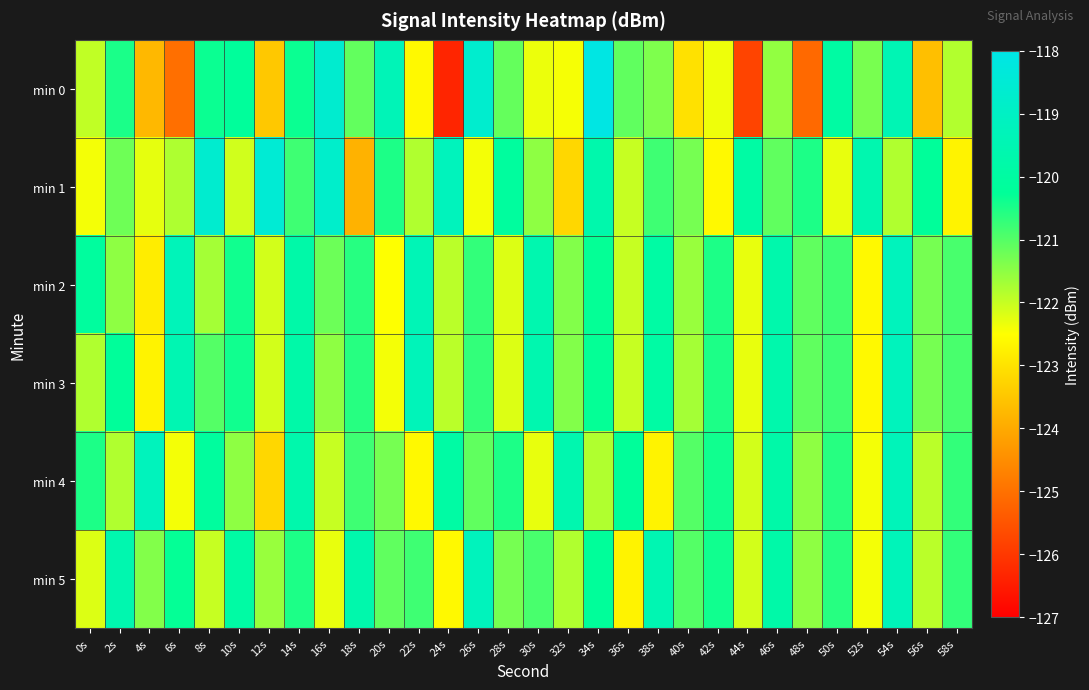

What is the total value across all series at 20s?

-727.1